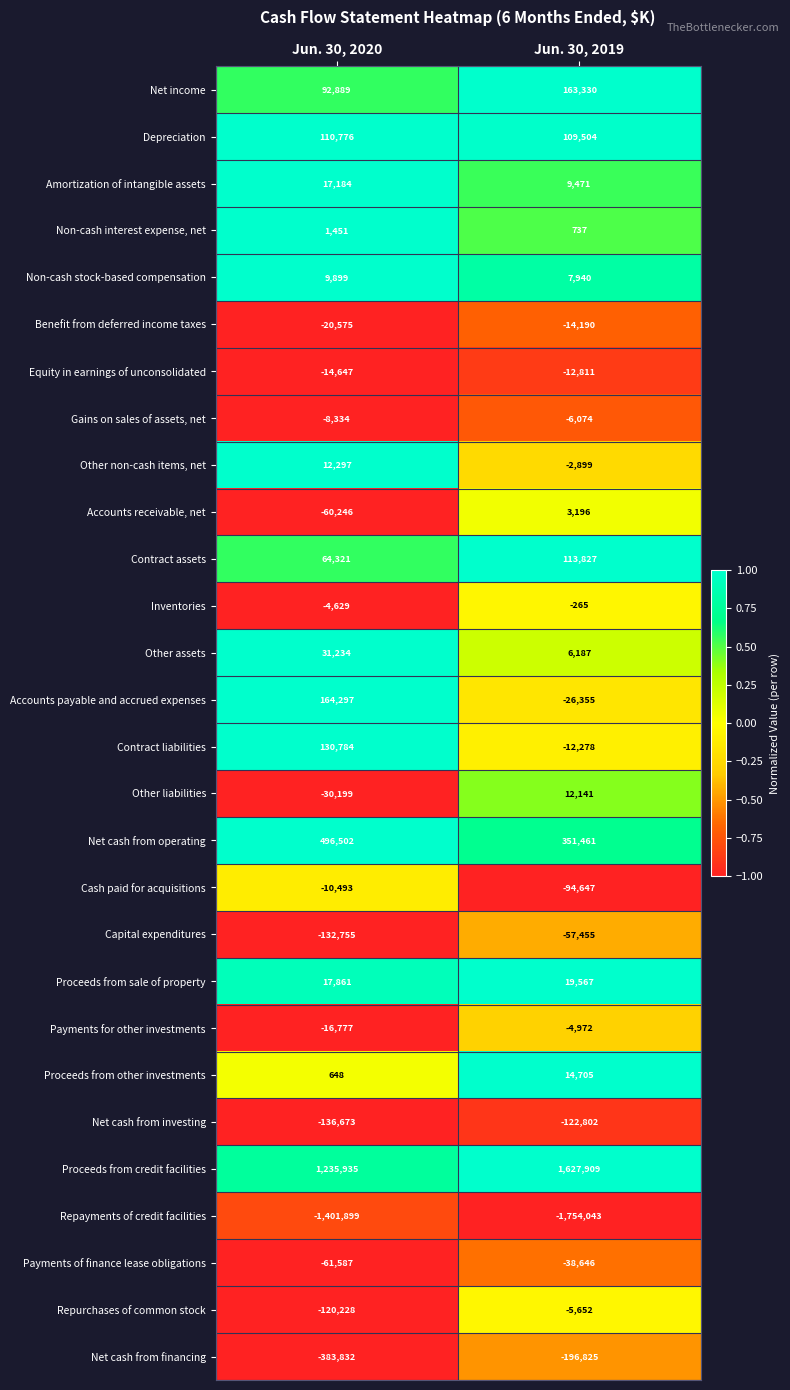

What is the average value of the Other liabilities series?

-9029